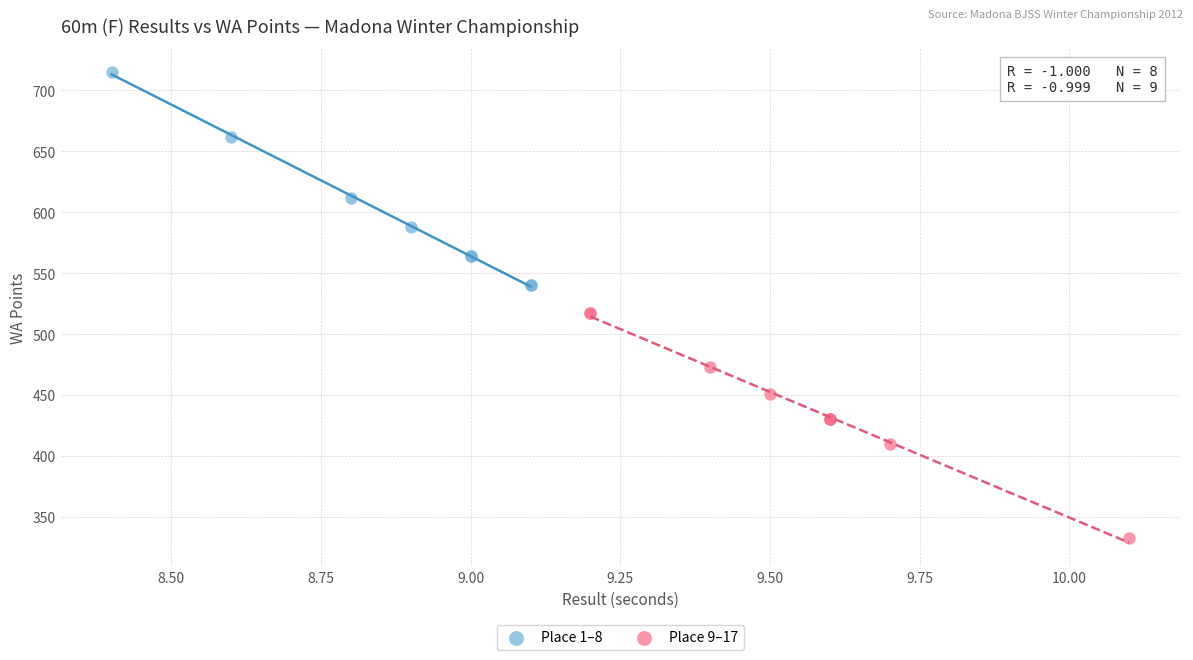

What are all the series names shown in the legend?

Place 1–8, Place 9–17